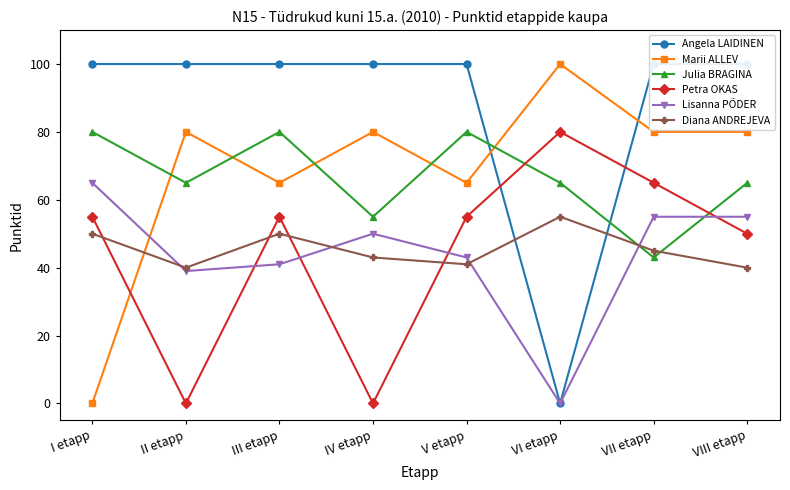

Reading left to right, transcribe all the data shown in this chart.

Angela LAIDINEN: I etapp=100	II etapp=100	III etapp=100	IV etapp=100	V etapp=100	VI etapp=0	VII etapp=100	VIII etapp=100
Marii ALLEV: I etapp=0	II etapp=80	III etapp=65	IV etapp=80	V etapp=65	VI etapp=100	VII etapp=80	VIII etapp=80
Julia BRAGINA: I etapp=80	II etapp=65	III etapp=80	IV etapp=55	V etapp=80	VI etapp=65	VII etapp=43	VIII etapp=65
Petra OKAS: I etapp=55	II etapp=0	III etapp=55	IV etapp=0	V etapp=55	VI etapp=80	VII etapp=65	VIII etapp=50
Lisanna PÕDER: I etapp=65	II etapp=39	III etapp=41	IV etapp=50	V etapp=43	VI etapp=0	VII etapp=55	VIII etapp=55
Diana ANDREJEVA: I etapp=50	II etapp=40	III etapp=50	IV etapp=43	V etapp=41	VI etapp=55	VII etapp=45	VIII etapp=40